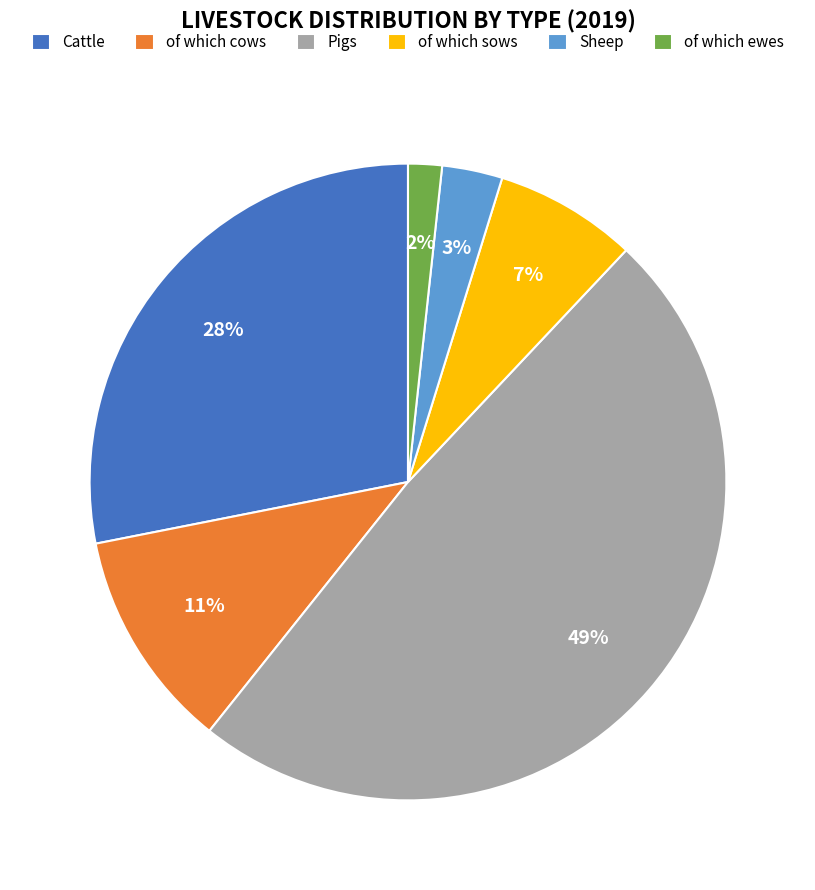

What percentage is the Pigs slice, to the nearest percent?

49%